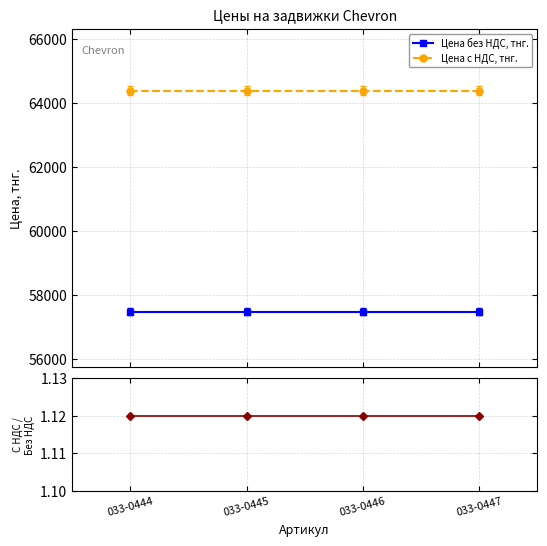

Between 033-0445 and 033-0447, which series saw the biggest shift?

Цена без НДС, тнг.